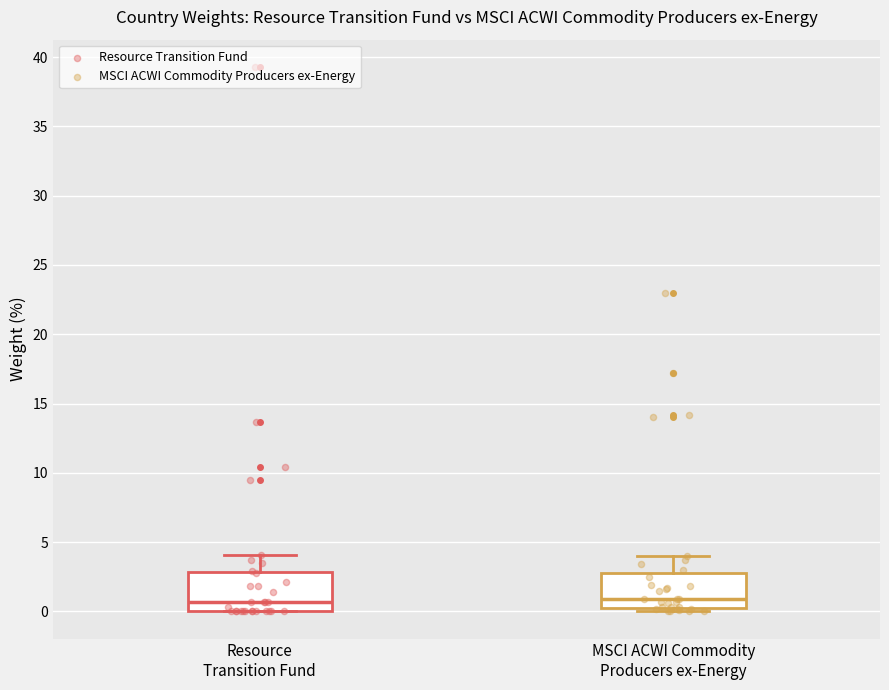

Reading left to right, read every box against the y-axis: the position of its median line, the range the box covers, and the ends of its whiskers. The values are not printed on the chart, so give them approximately, as read against the axis.

Resource Transition Fund: median 0.5, box 0.0 to 3.0, whiskers 0.0 to 4.0
MSCI ACWI Commodity Producers ex-Energy: median 1.0, box 0.5 to 3.0, whiskers 0.0 to 4.0